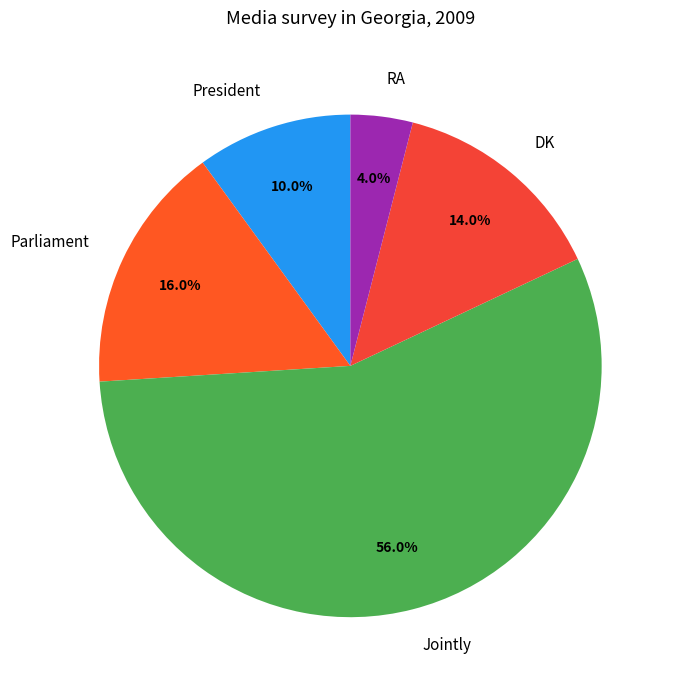

What percentage is the Jointly slice, to the nearest percent?

56%